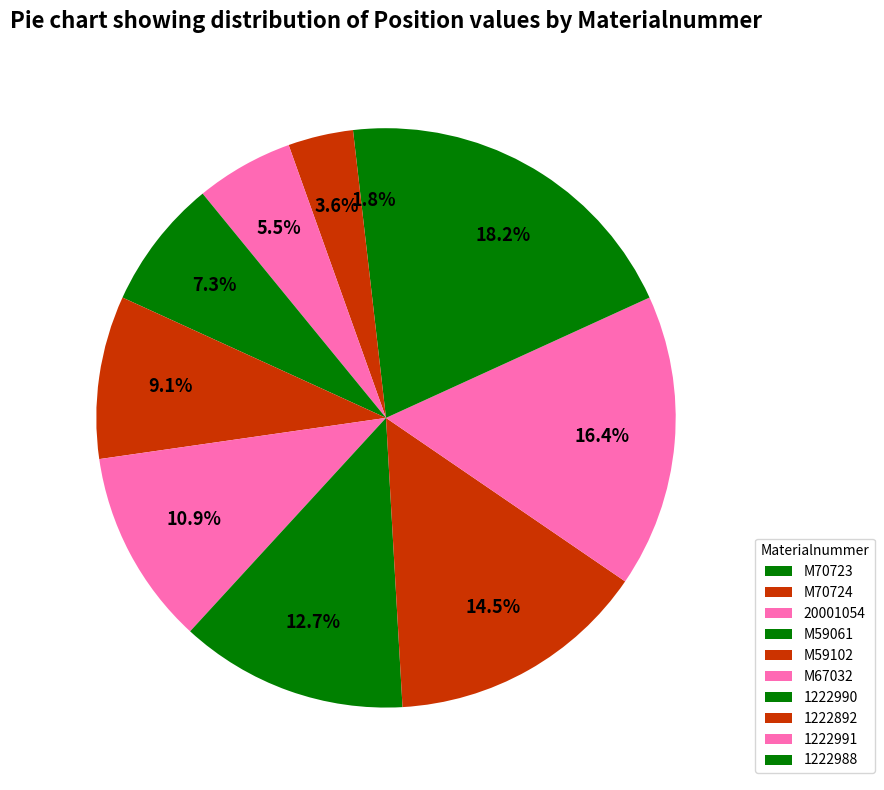

Is it true that M59102 is 9% of the pie?

True